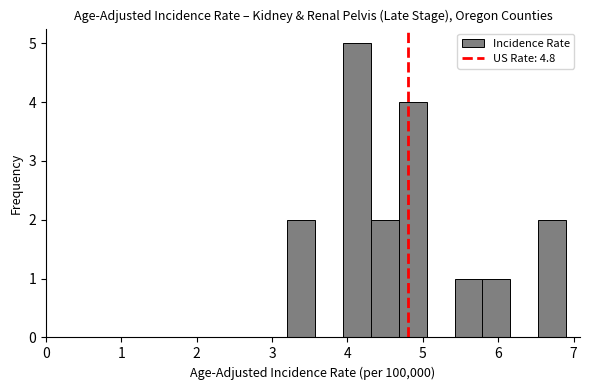

Around what value on the x-axis is the tallest bar? Give the approximate position of its centre, as read against the axis.

4.1